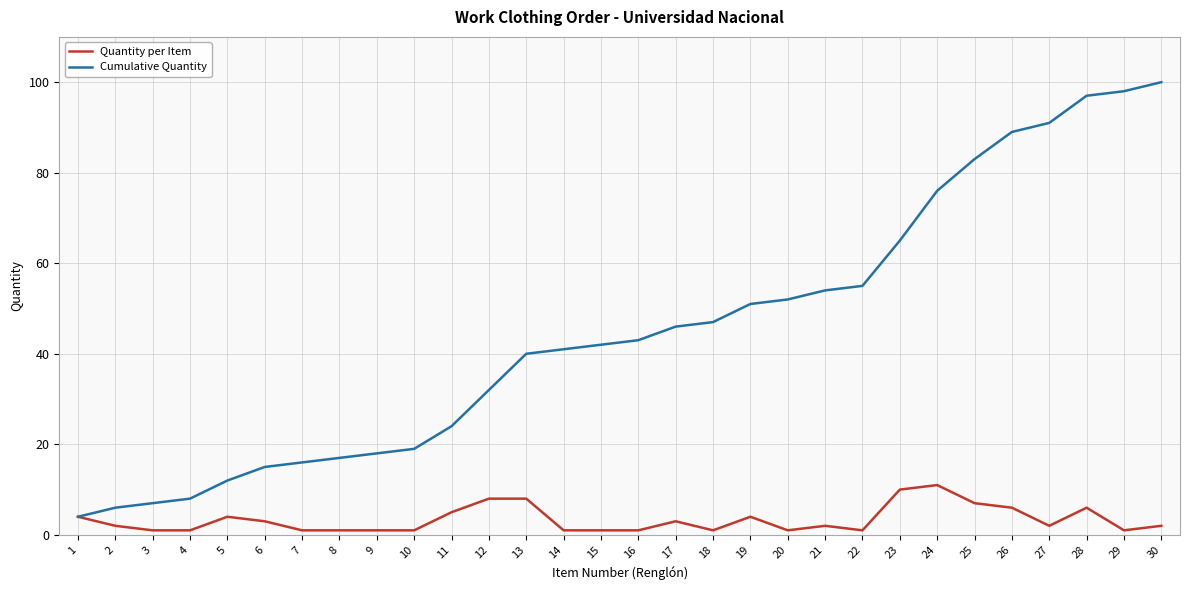

The Quantity per Item series shows 4 at 5. True or false?

True